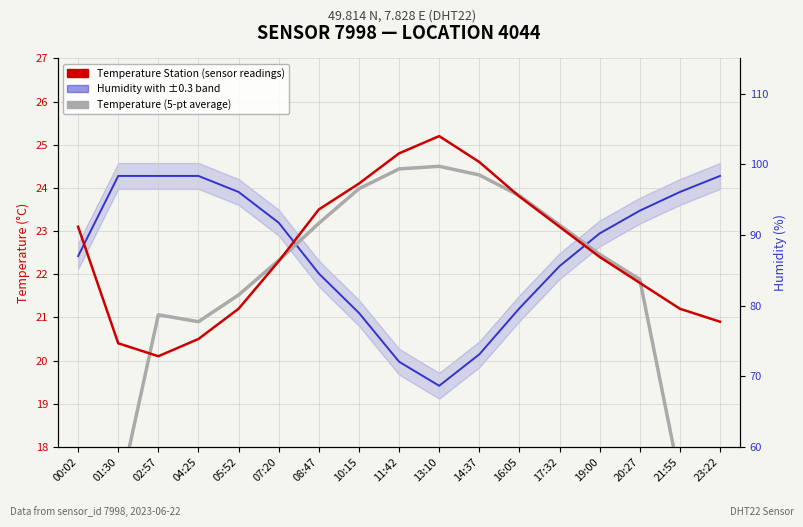

Is it true that Humidity (normalized, ±1σ band) equals 31.4 at 19:00?

False